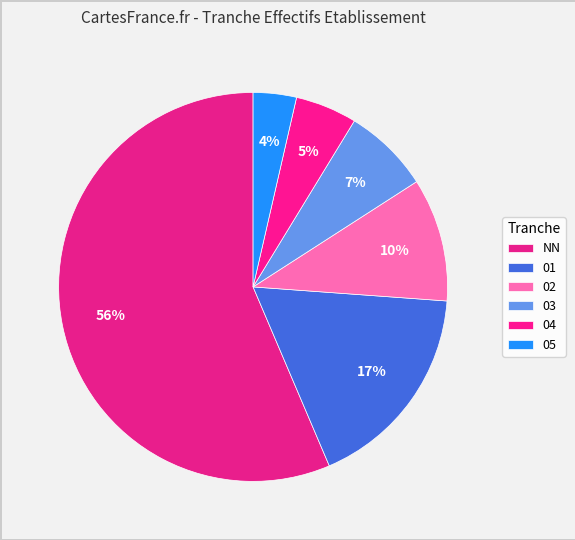

Count the number of slices in the pie.

6